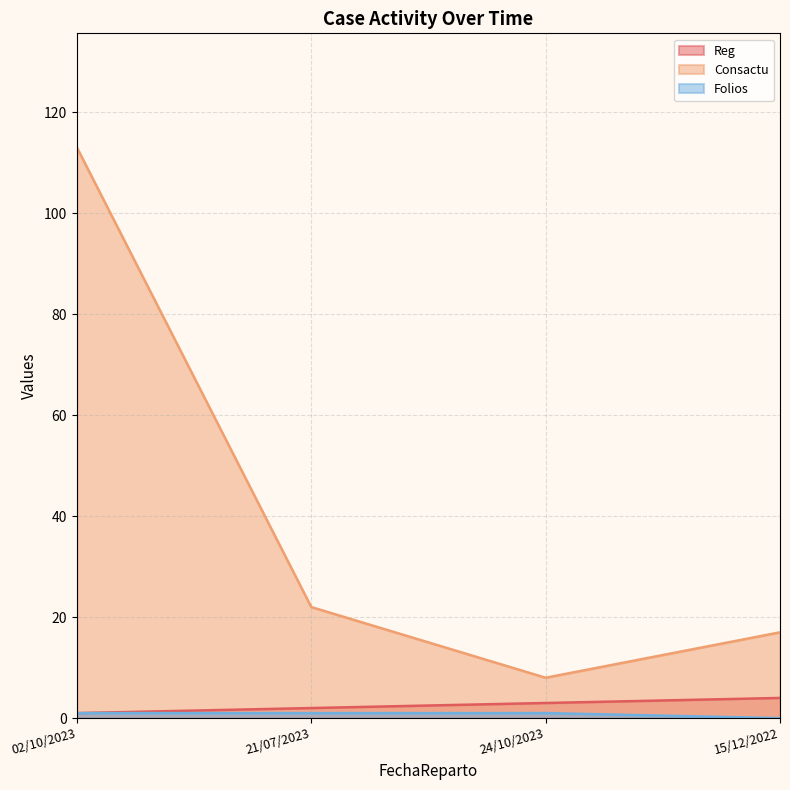

The Consactu series shows 8 at 24/10/2023. True or false?

True